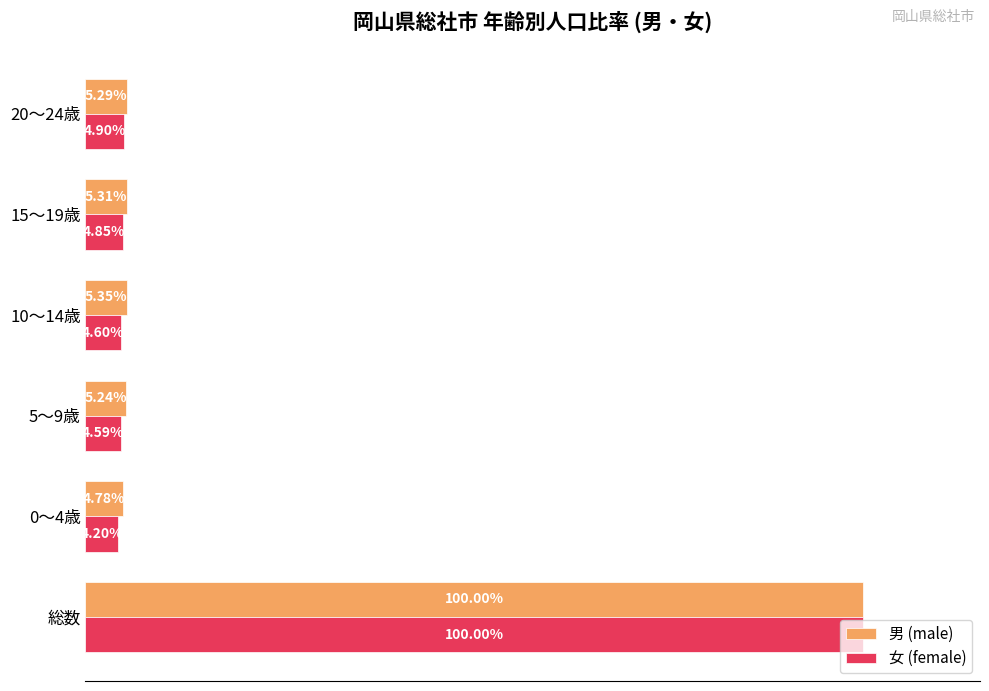

Is the value of 女 (female) at 5～9歳 greater than the value of 男 (male) at 5～9歳?

No